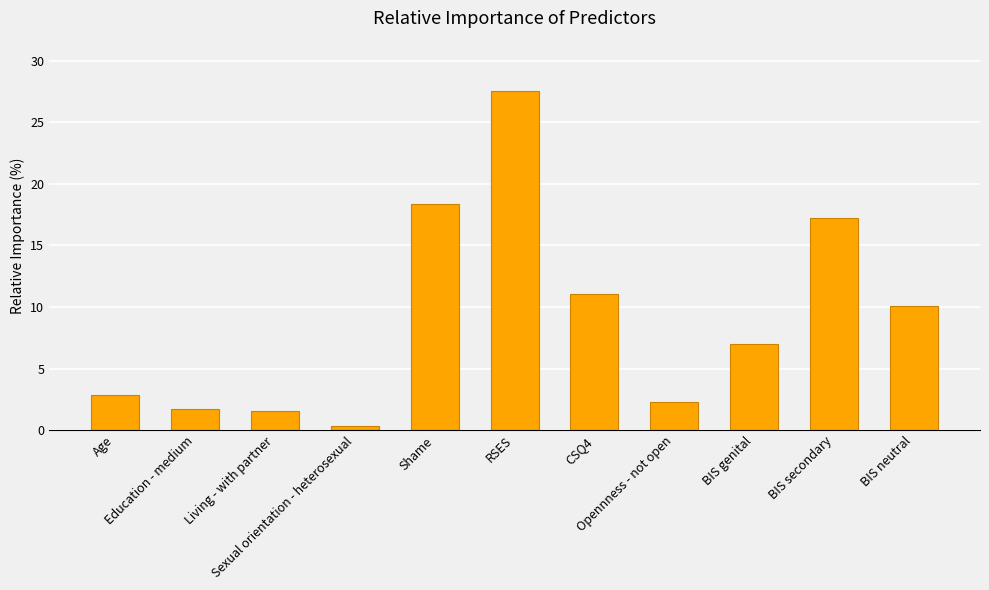

What is the ratio of the value at BIS secondary to the value at Opennness - not open?

7.5